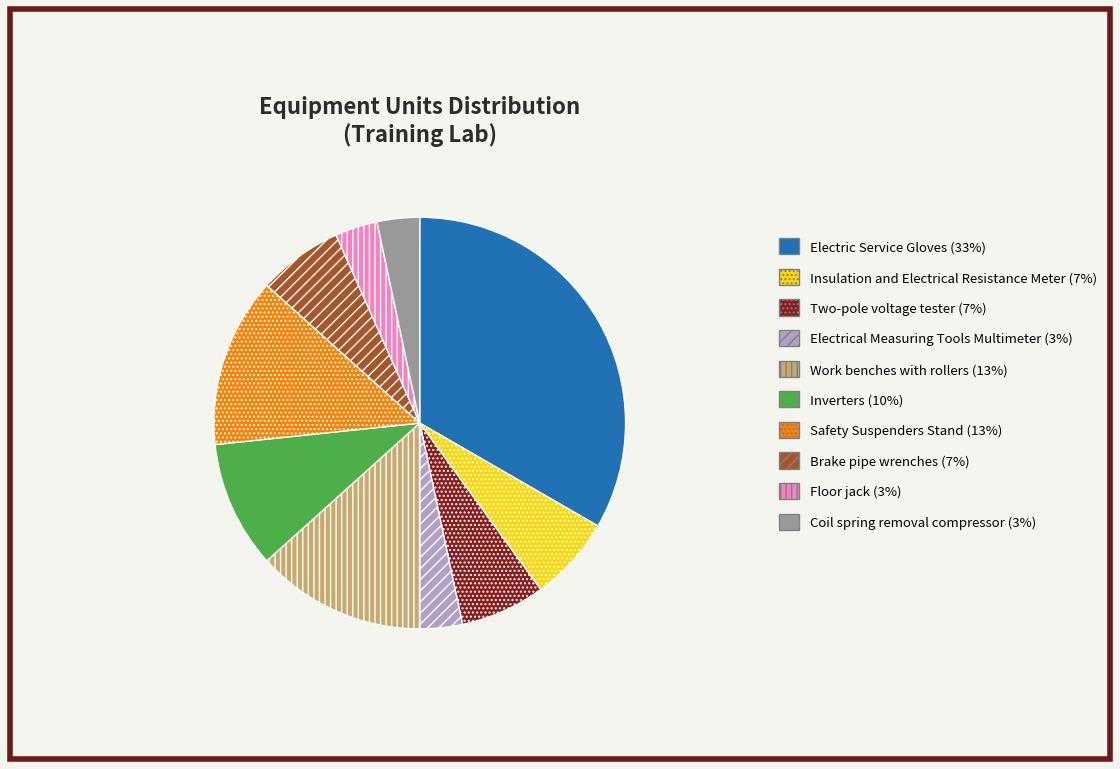

The Inverters slice represents 10% of the pie. True or false?

True